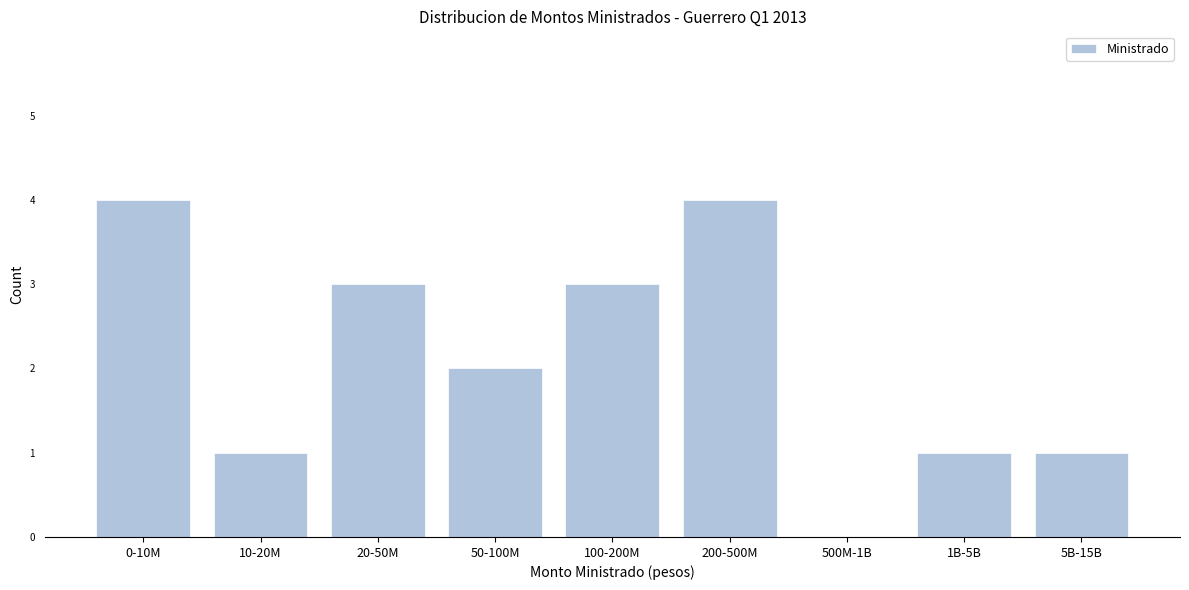

Reading left to right, list all the values displayed in this chart.

0-10M=4	10-20M=1	20-50M=3	50-100M=2	100-200M=3	200-500M=4	500M-1B=0	1B-5B=1	5B-15B=1